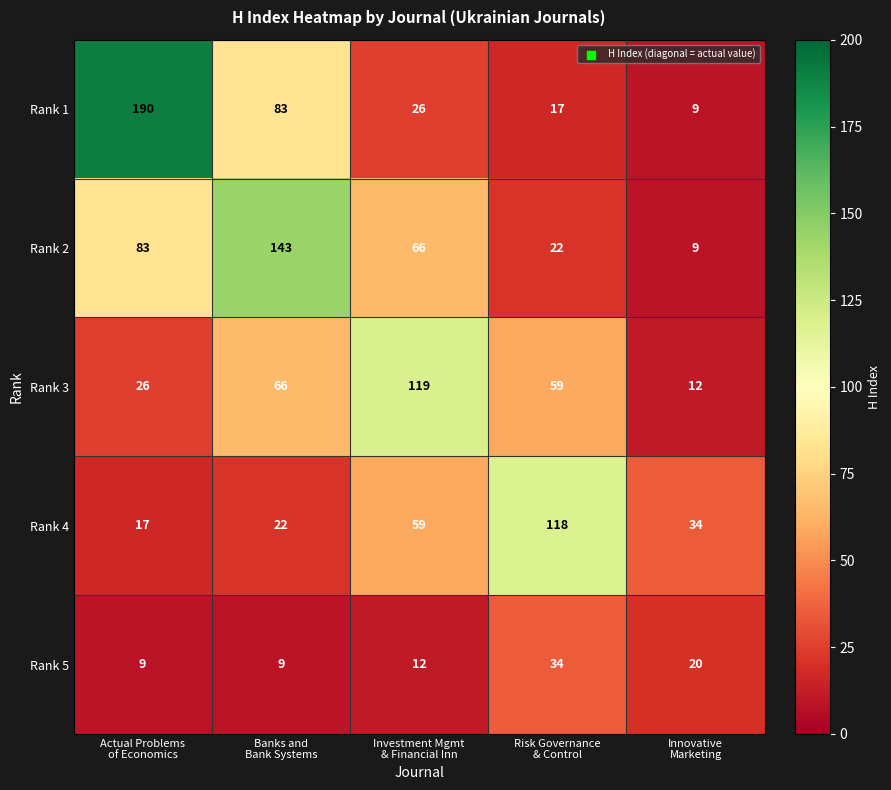

Between Actual Problems
of Economics and Risk Governance
& Control, which series saw the biggest shift?

Rank 1